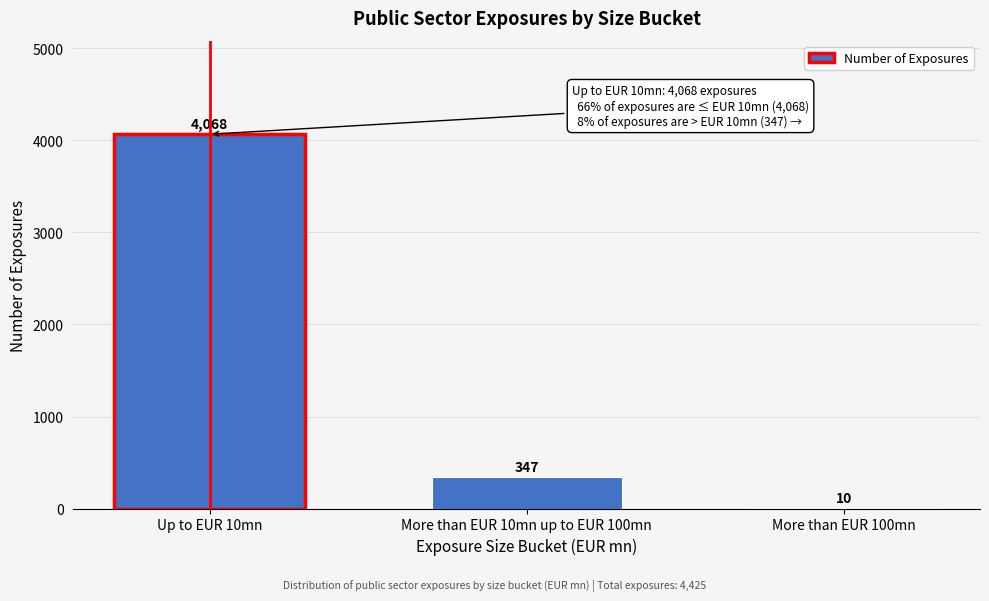

Reading right to left, transcribe all the data shown in this chart.

More than EUR 100mn=10	More than EUR 10mn up to EUR 100mn=347	Up to EUR 10mn=4068